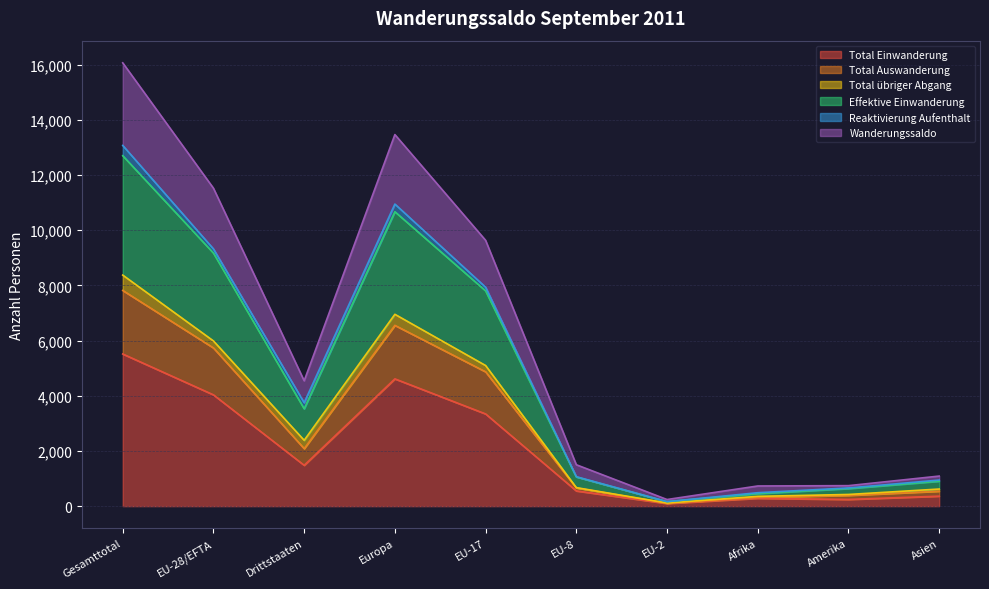

Is it true that Total Einwanderung equals 7722 at Europa?

False